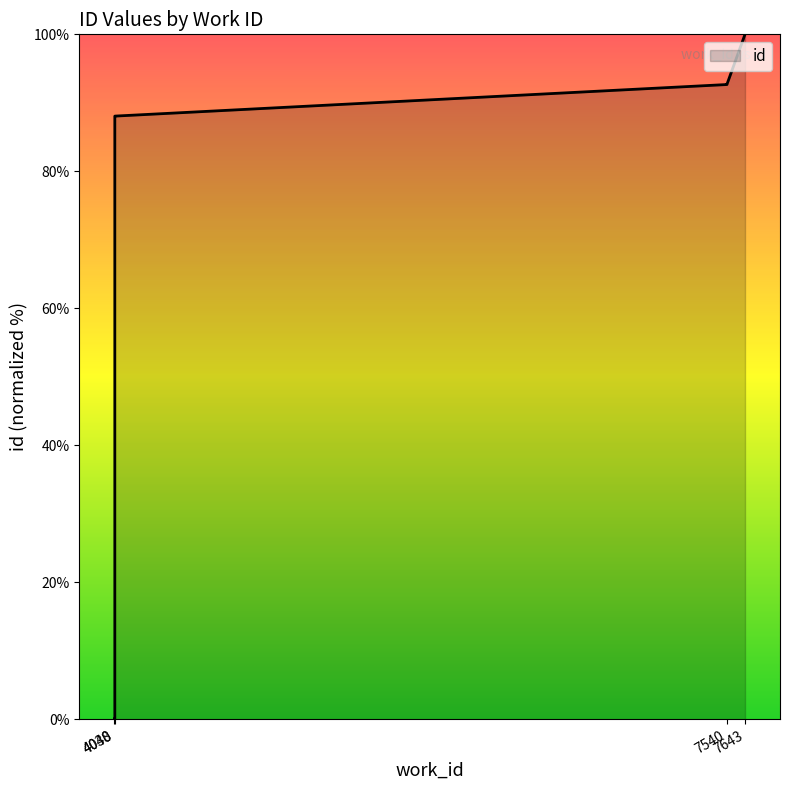

The chart shows a value of 60.9 at 7643. True or false?

False